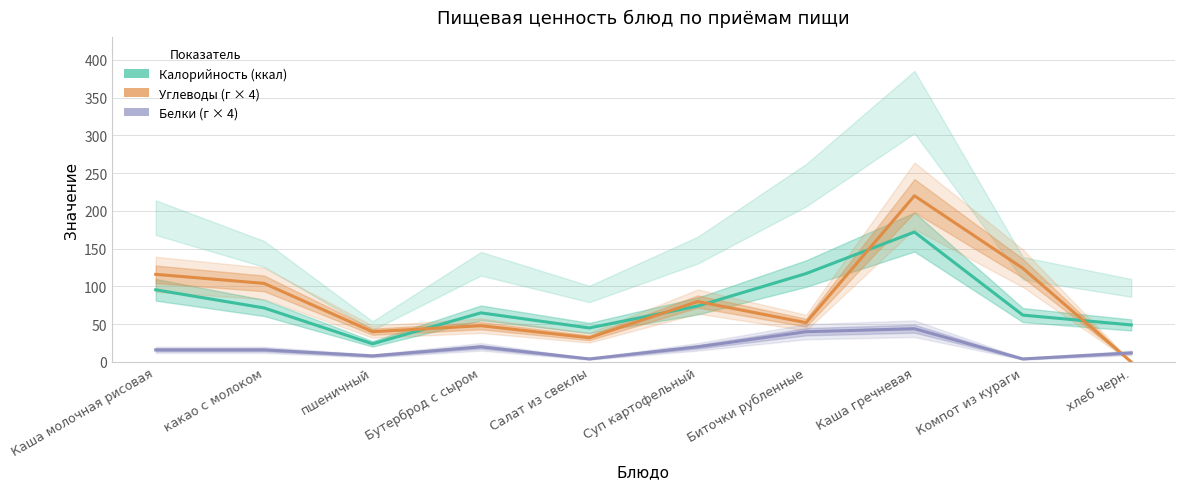

Is it true that Углеводы (г × 4) equals 68.7 at пшеничный?

False